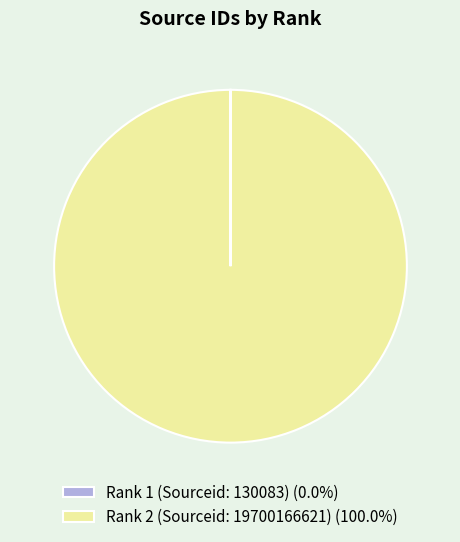

Does Rank 2 (Sourceid: 19700166621) (100.0%) account for over 50% of the chart?

Yes